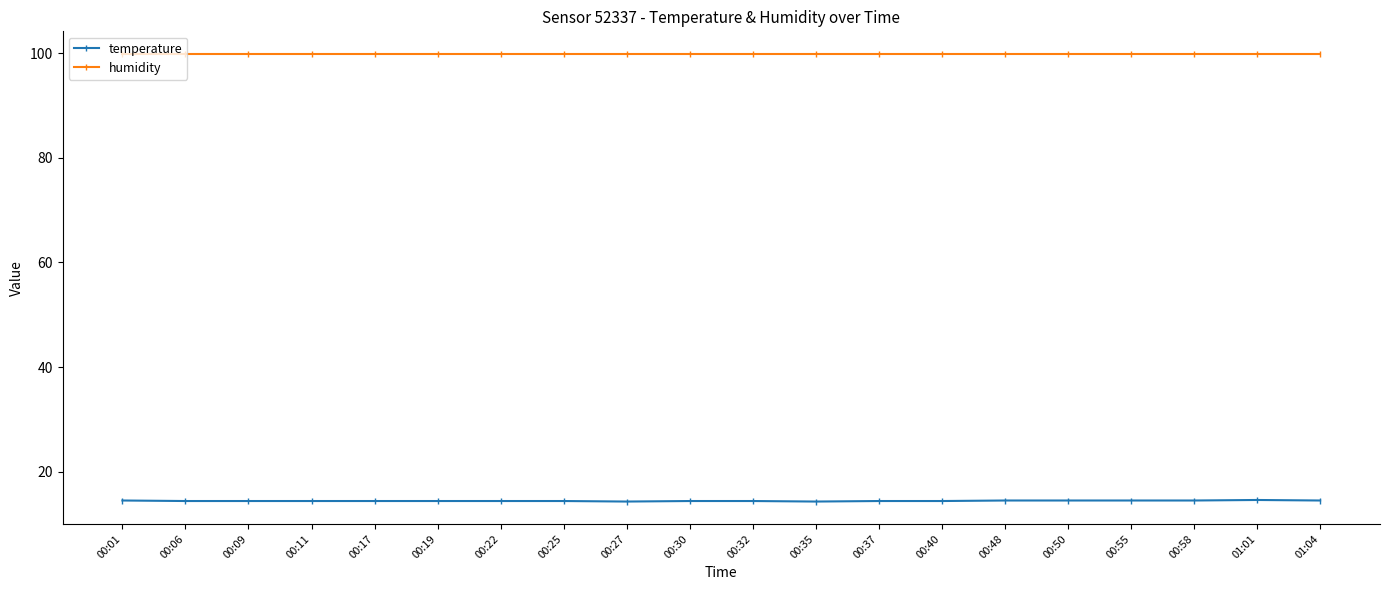

How many lines are shown in the chart?

2